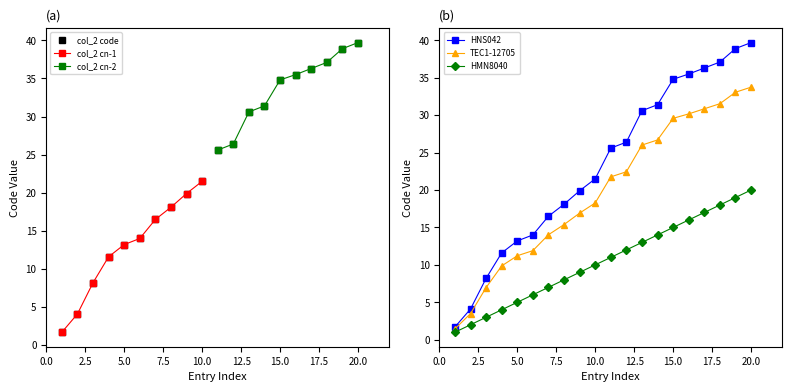

How many distinct data groups are displayed?

2